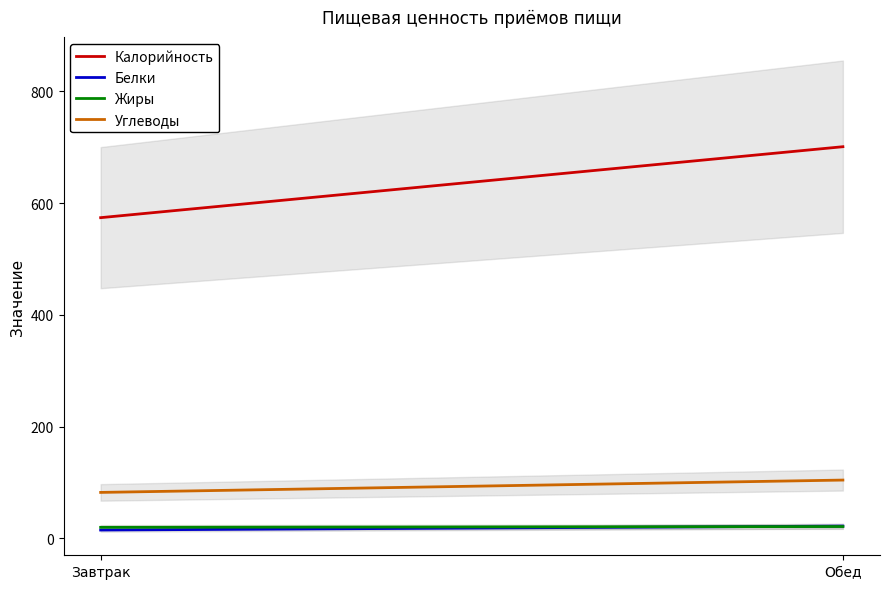

What is the highest value of the Калорийность series?

701.1